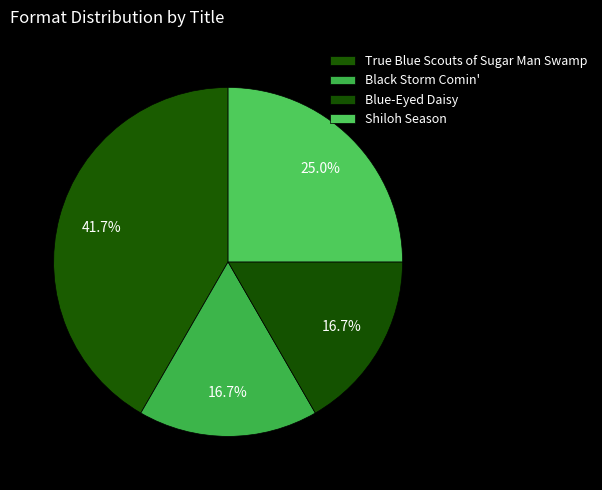

To the nearest percent, what portion does Shiloh Season represent?

25%